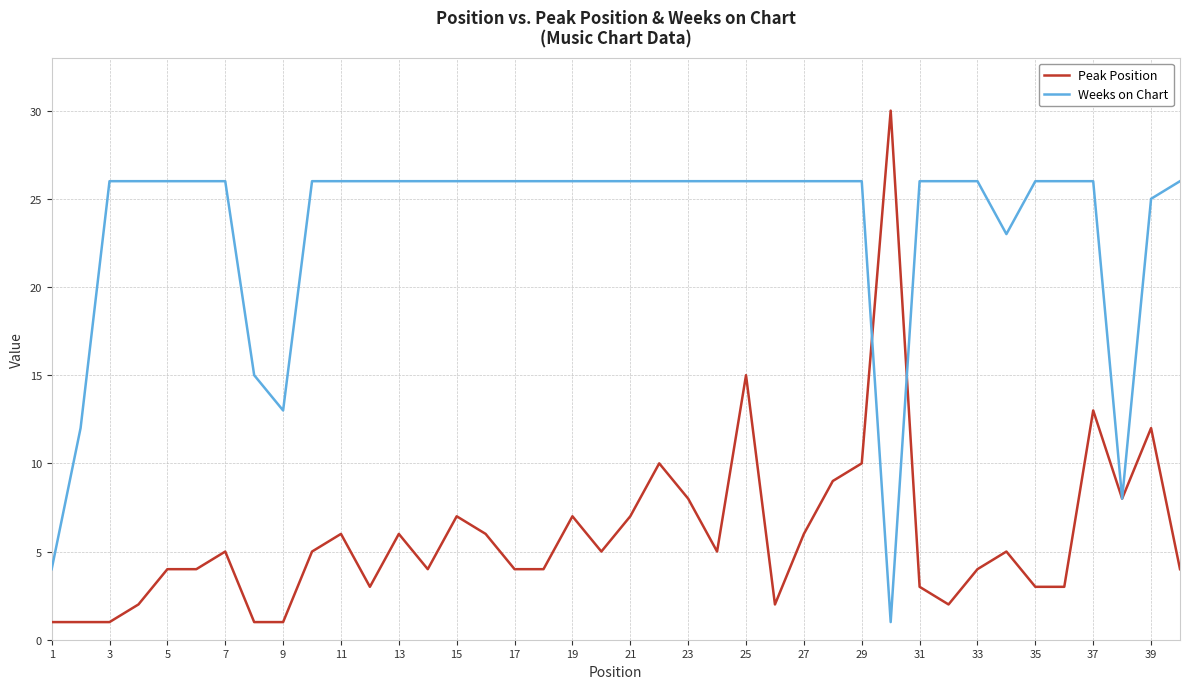

Reading right to left, what are all the values shown in this chart?

Peak Position: 4	12	8	13	3	3	5	4	2	3	30	10	9	6	2	15	5	8	10	7	5	7	4	4	6	7	4	6	3	6	5	1	1	5	4	4	2	1	1	1
Weeks on Chart: 26	25	8	26	26	26	23	26	26	26	1	26	26	26	26	26	26	26	26	26	26	26	26	26	26	26	26	26	26	26	26	13	15	26	26	26	26	26	12	4